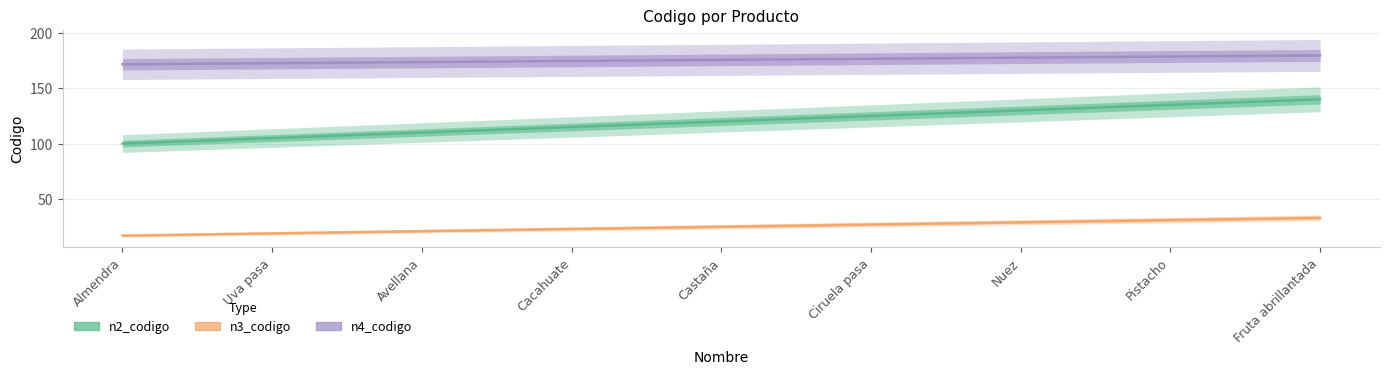

Which series has the largest range (max minus min)?

n2_codigo